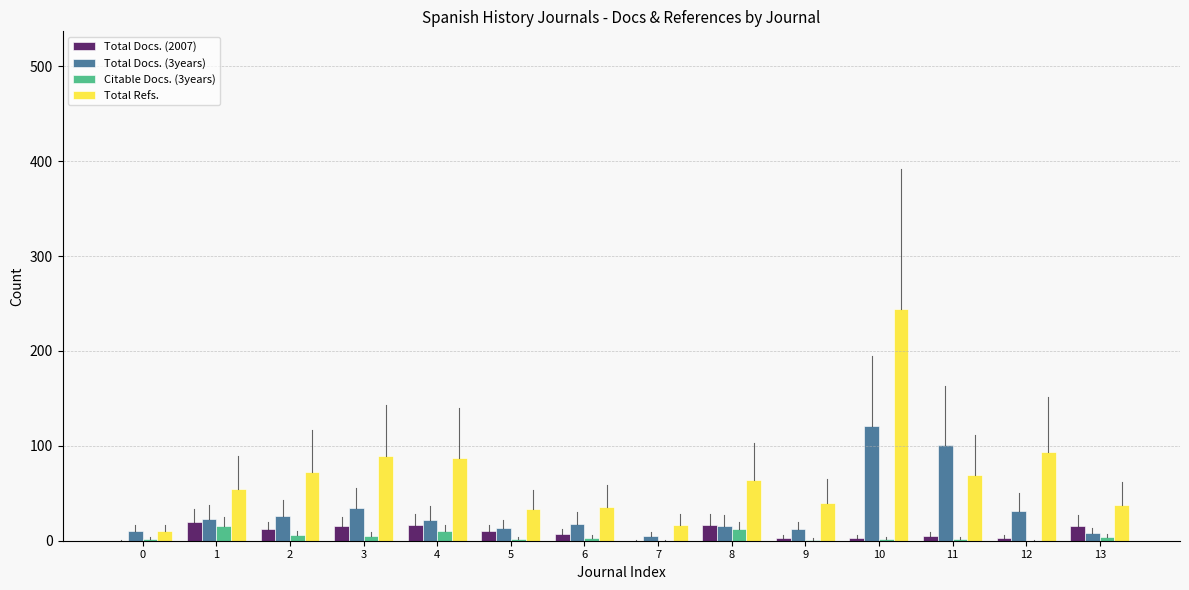

What is the average value of the Total Refs. series?

68